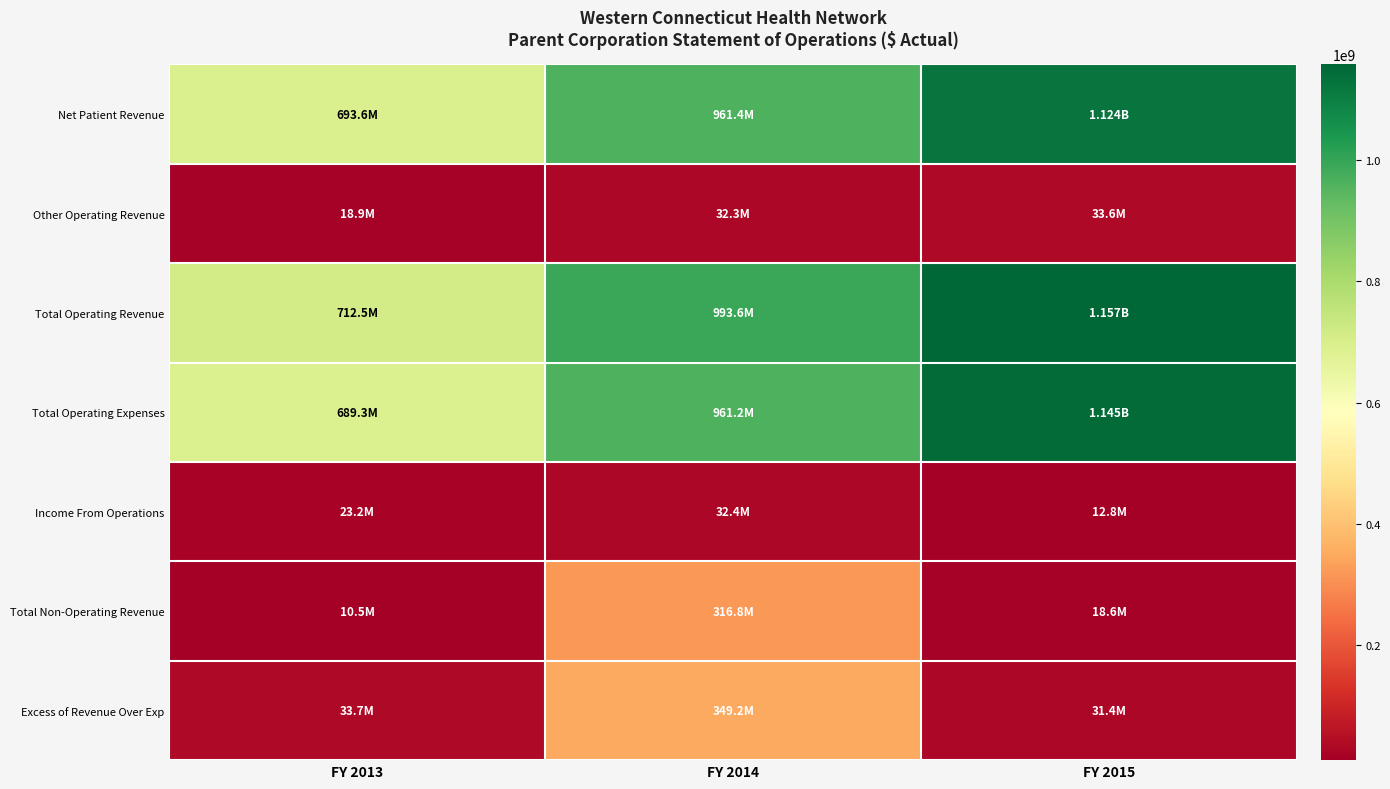

Which series has the largest range (max minus min)?

Total Operating Expenses